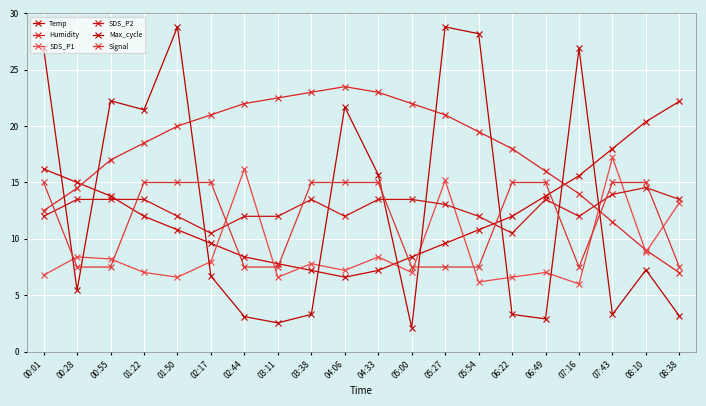

How many lines are shown in the chart?

6